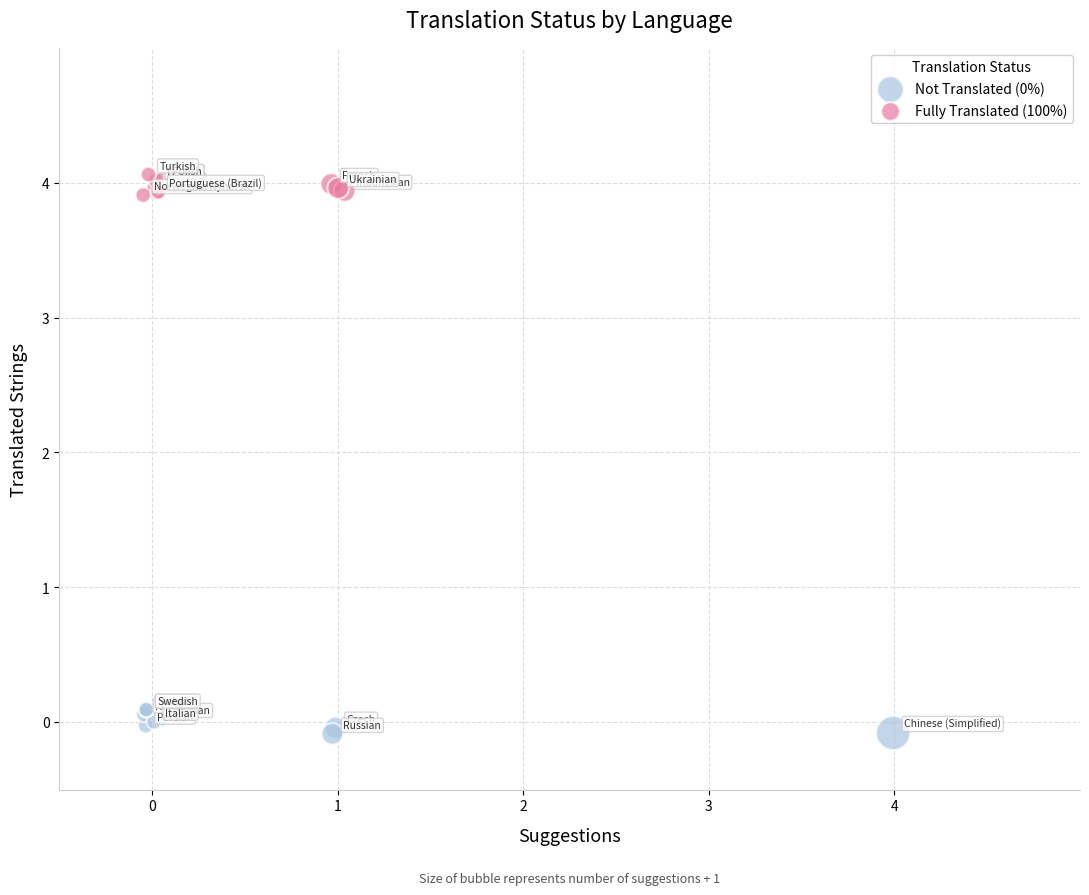

Which series contains the highest Y value?

Fully Translated (100%)